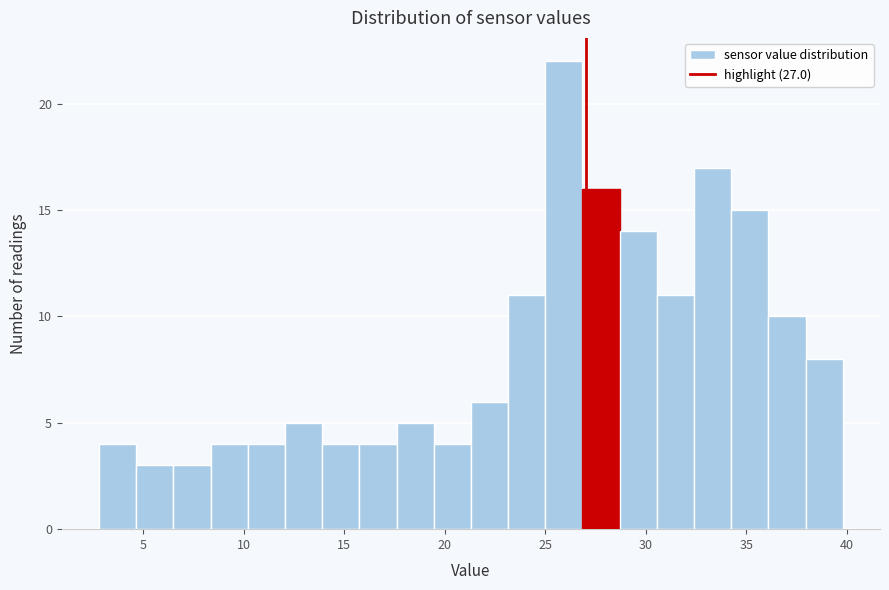

Read against the x-axis, roughly where is the centre of the tallest bar?

26.0